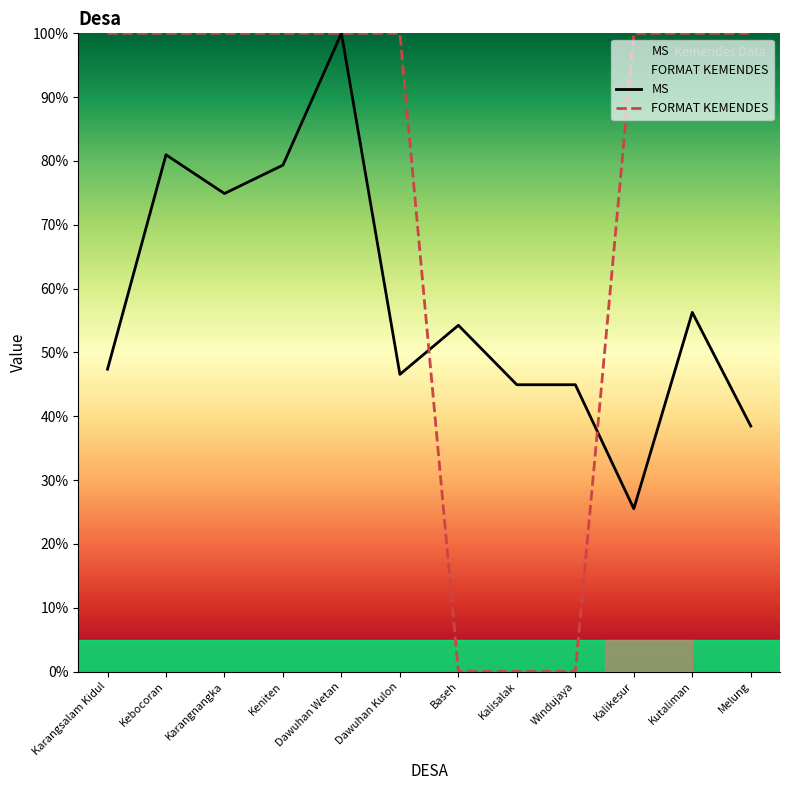

Rank the series at Kalisalak from lowest to highest value.

FORMAT KEMENDES, MS